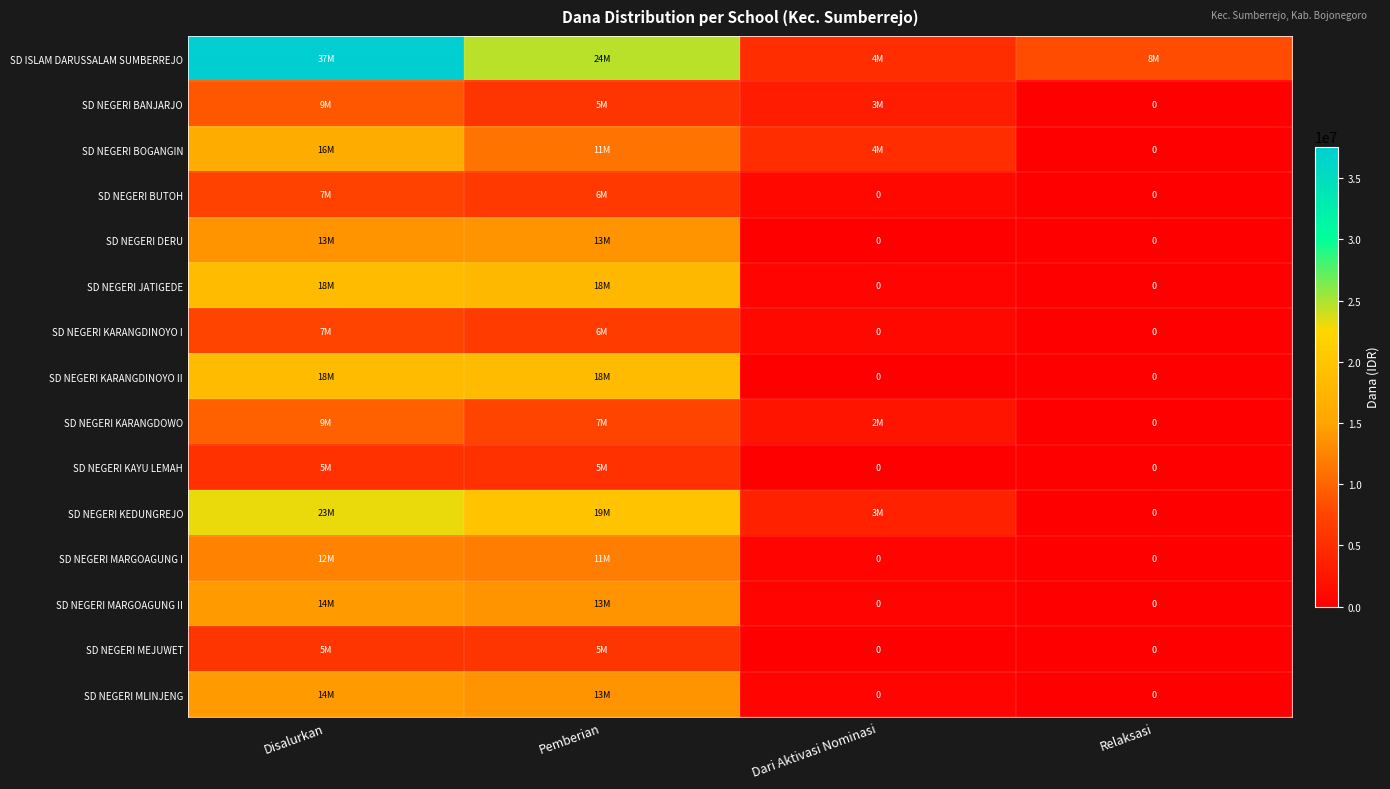

What is the spread (max minus min) of values at Dari Aktivasi Nominasi?

4950000